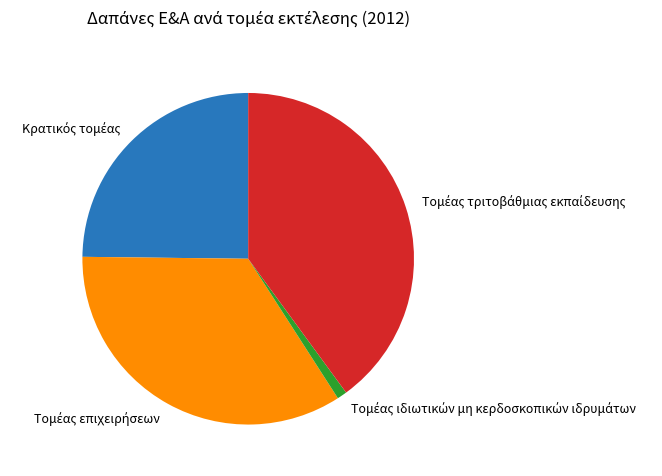

Is there any slice that represents more than half of the pie?

No